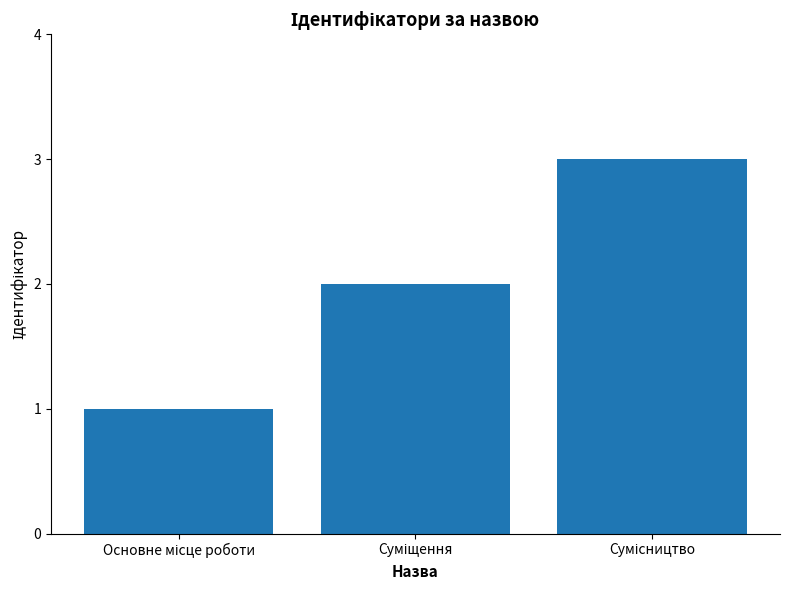

How many distinct data groups are displayed?

1